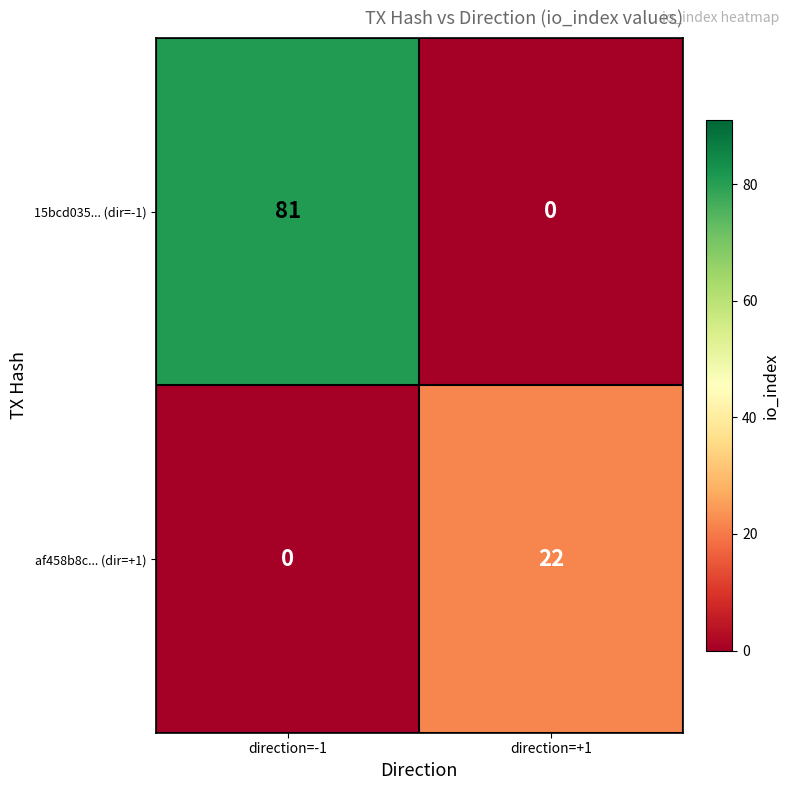

Which series has the widest spread of values?

15bcd035... (dir=-1)